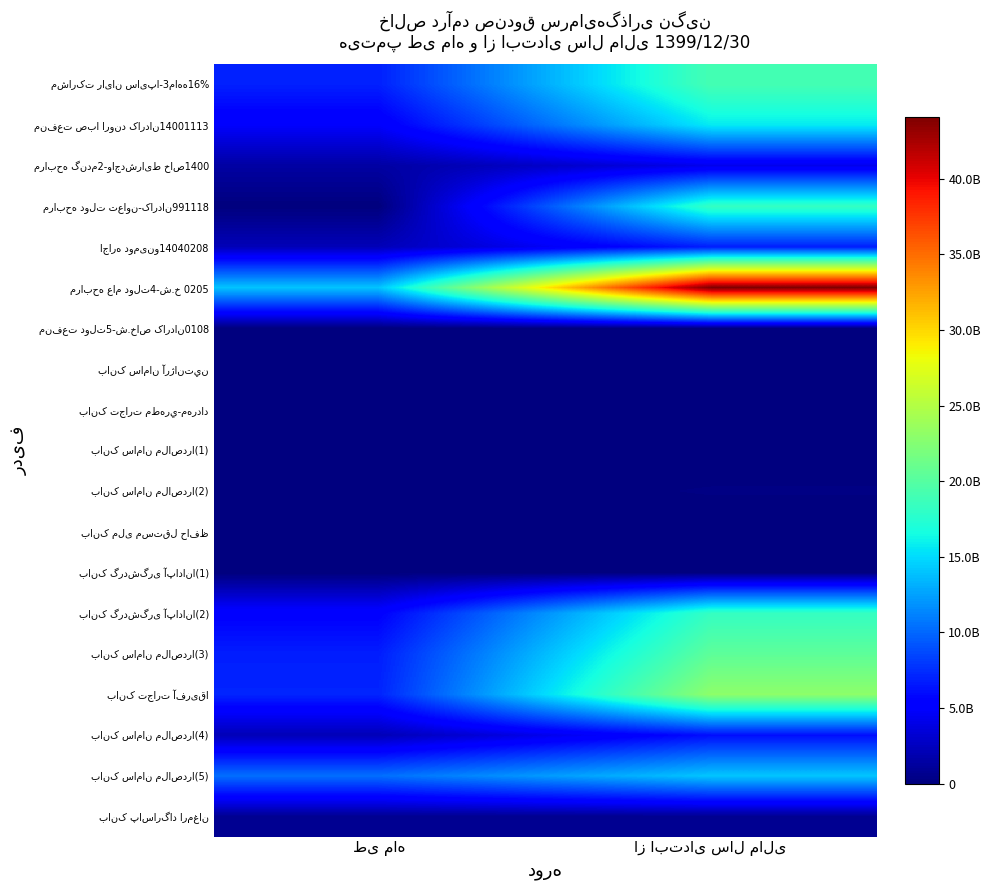

The مرابحه عام دولت4-ش.خ 0205 series shows 44088591127 at از ابتدای سال مالی. True or false?

True